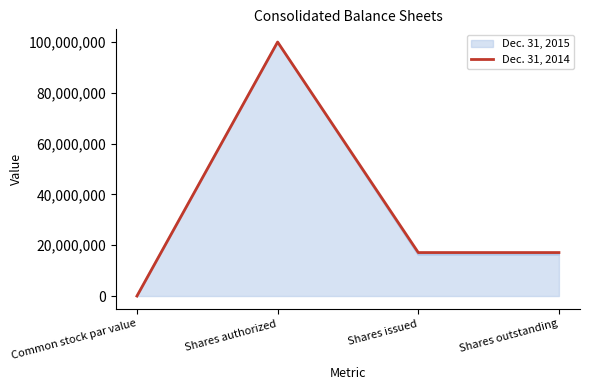

What is the maximum value shown in the chart?

100000000